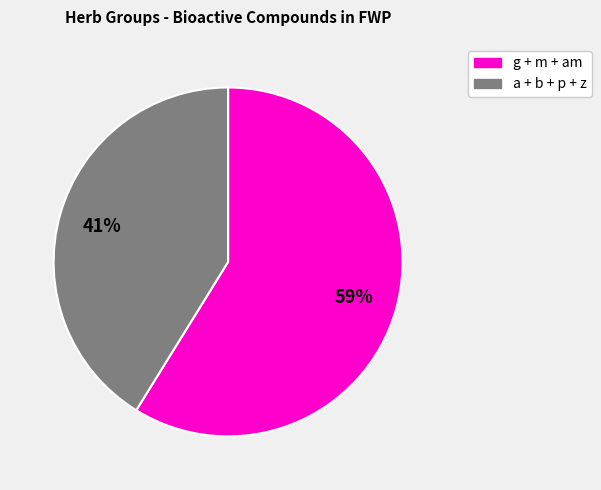

Which category has the biggest portion of the pie?

g + m + am